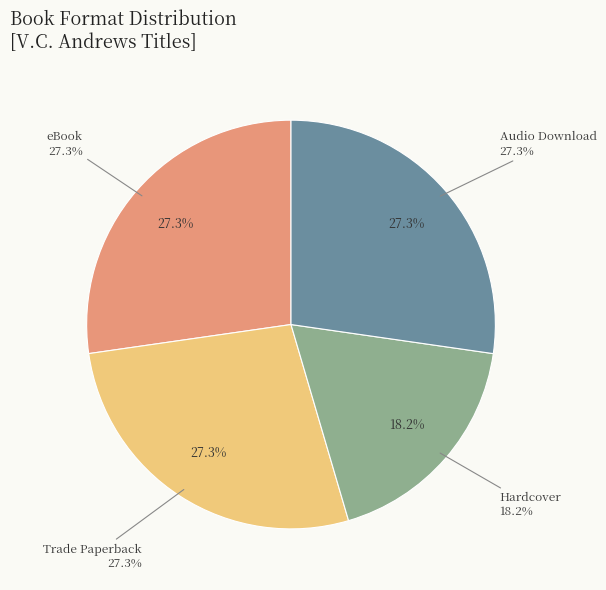

To the nearest percent, what portion does Audio Download represent?

27%